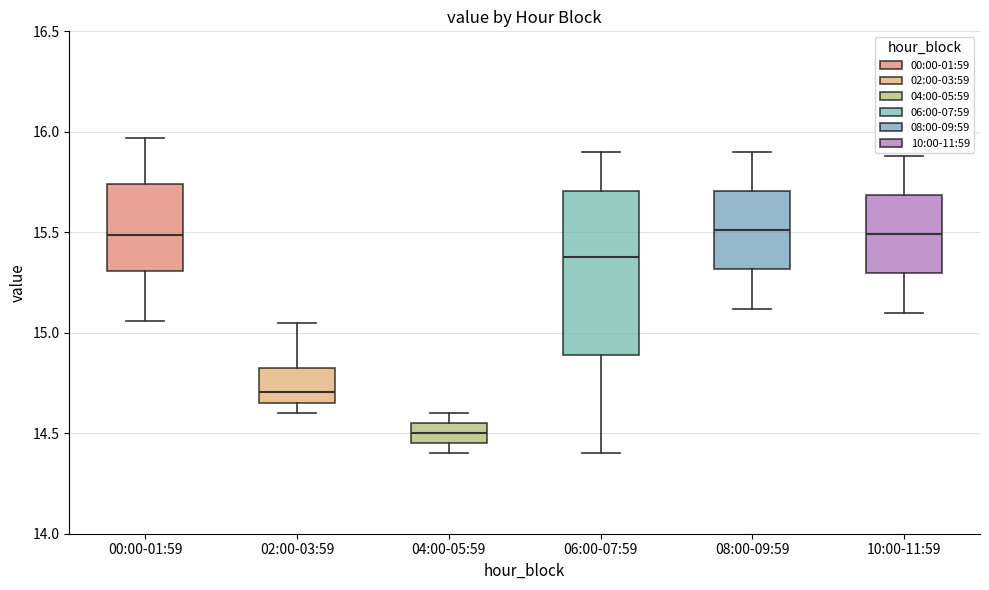

Reading left to right, transcribe this box plot: for each box, give where its median line is, the range the box spans, and where its two whiskers end, as read against the y-axis. The values are not printed on the chart, so give them approximately, as read against the axis.

00:00-01:59: median 15.50, box 15.30 to 15.75, whiskers 15.05 to 15.95
02:00-03:59: median 14.70, box 14.65 to 14.80, whiskers 14.60 to 15.05
04:00-05:59: median 14.50, box 14.45 to 14.55, whiskers 14.40 to 14.60
06:00-07:59: median 15.40, box 14.90 to 15.70, whiskers 14.40 to 15.90
08:00-09:59: median 15.50, box 15.30 to 15.70, whiskers 15.10 to 15.90
10:00-11:59: median 15.50, box 15.30 to 15.70, whiskers 15.10 to 15.90